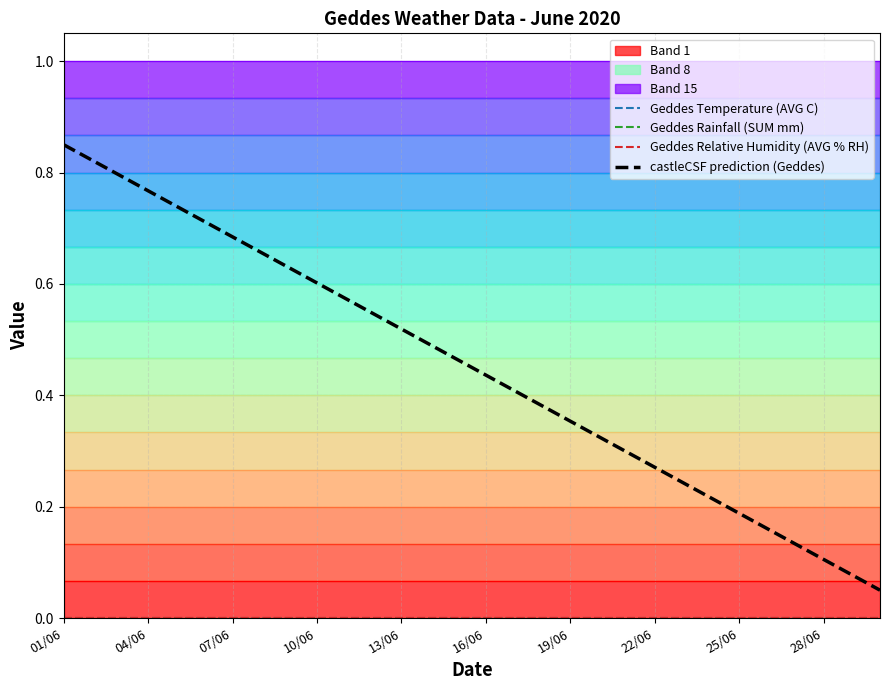

What is the difference between the maximum and minimum values in the castleCSF prediction (Geddes) series?

0.8